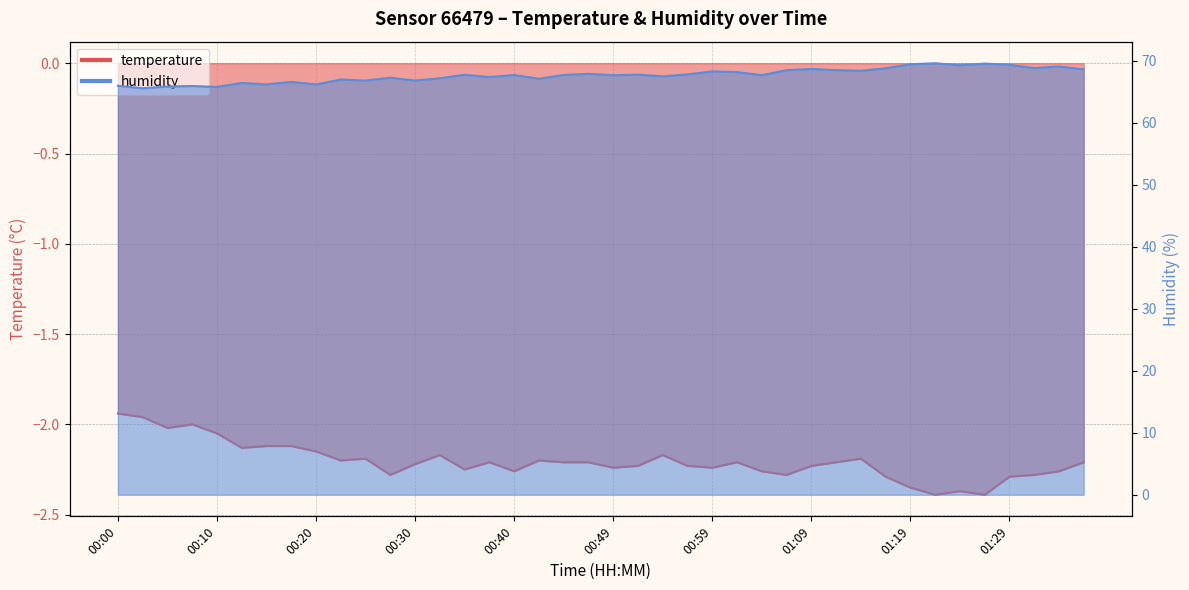

True or false: temperature and humidity cross at least once.

False